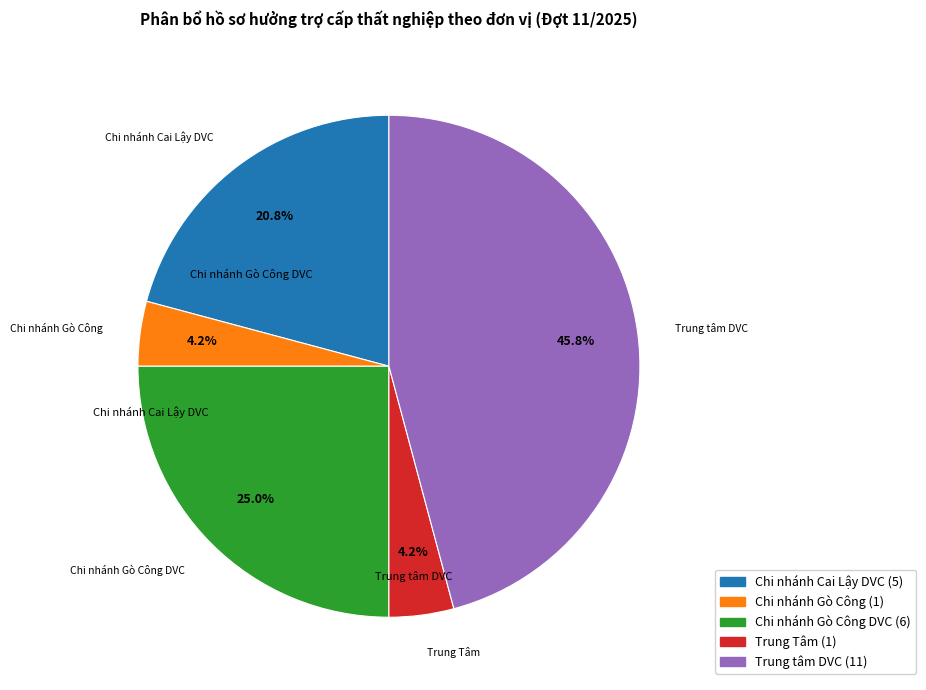

Does any single category account for the majority?

No